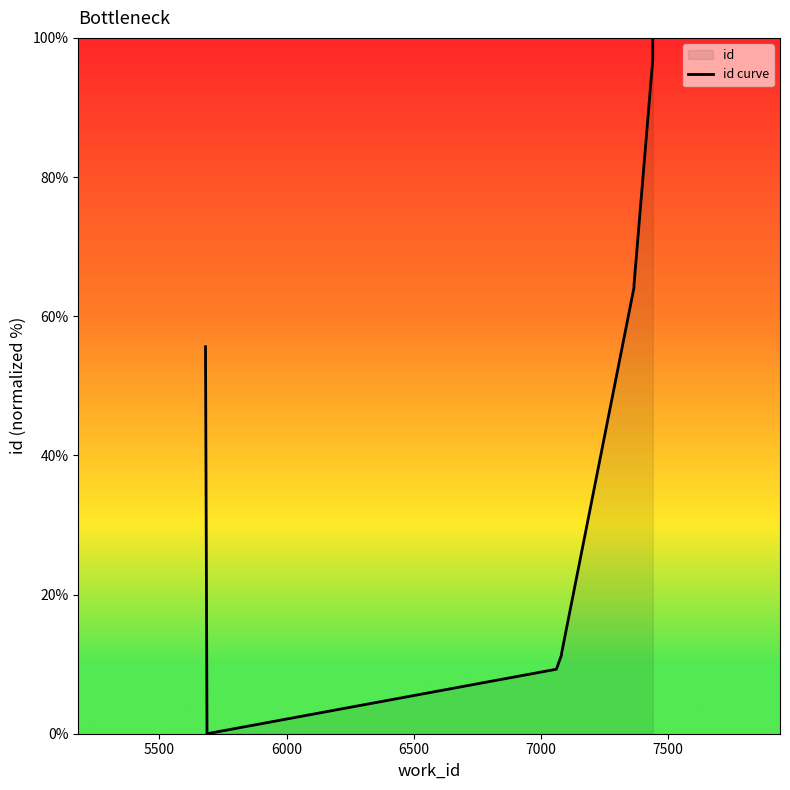

How many data points does each series have?

10